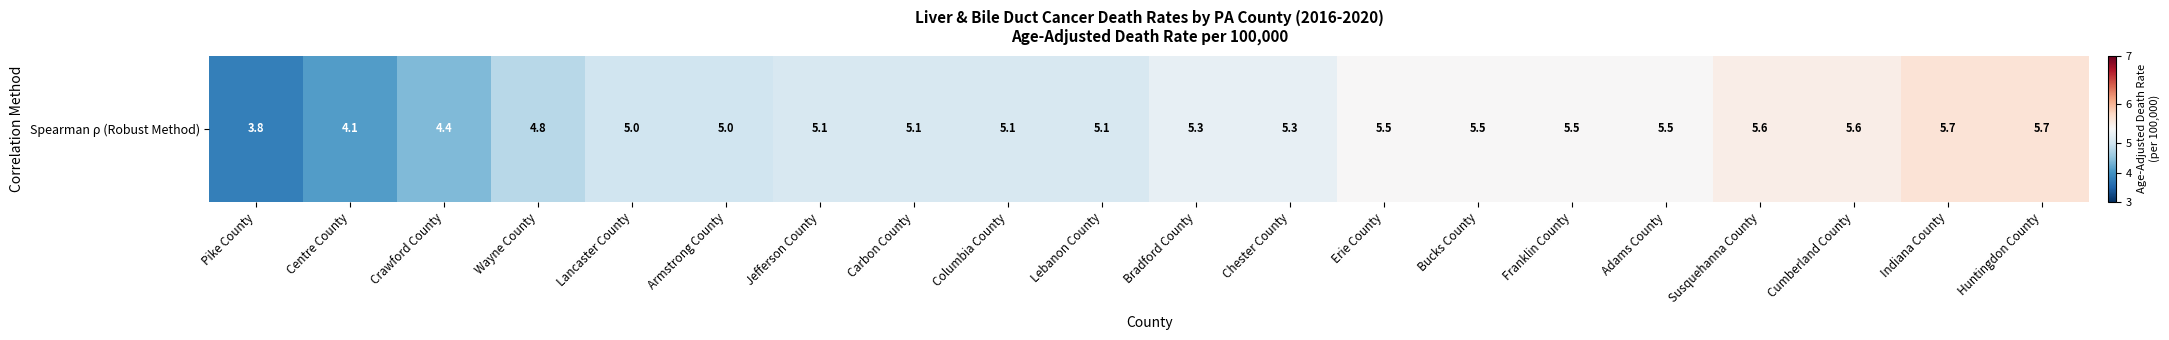

Rank the categories by value from highest to lowest.

Indiana County, Huntingdon County, Susquehanna County, Cumberland County, Erie County, Bucks County, Franklin County, Adams County, Bradford County, Chester County, Jefferson County, Carbon County, Columbia County, Lebanon County, Lancaster County, Armstrong County, Wayne County, Crawford County, Centre County, Pike County